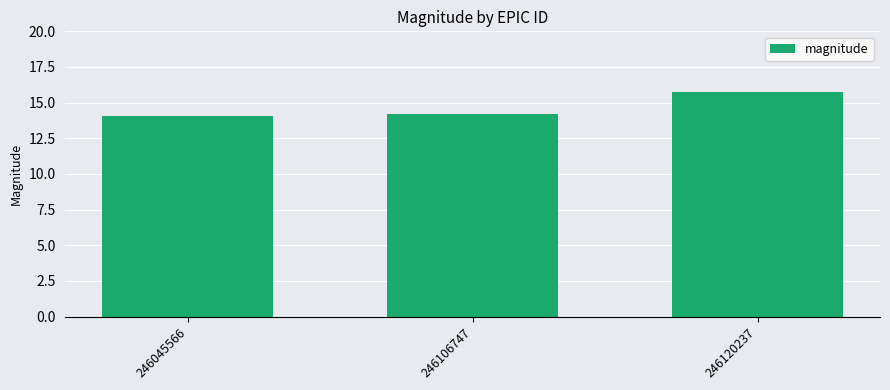

What value does the data have at 246120237?

15.8